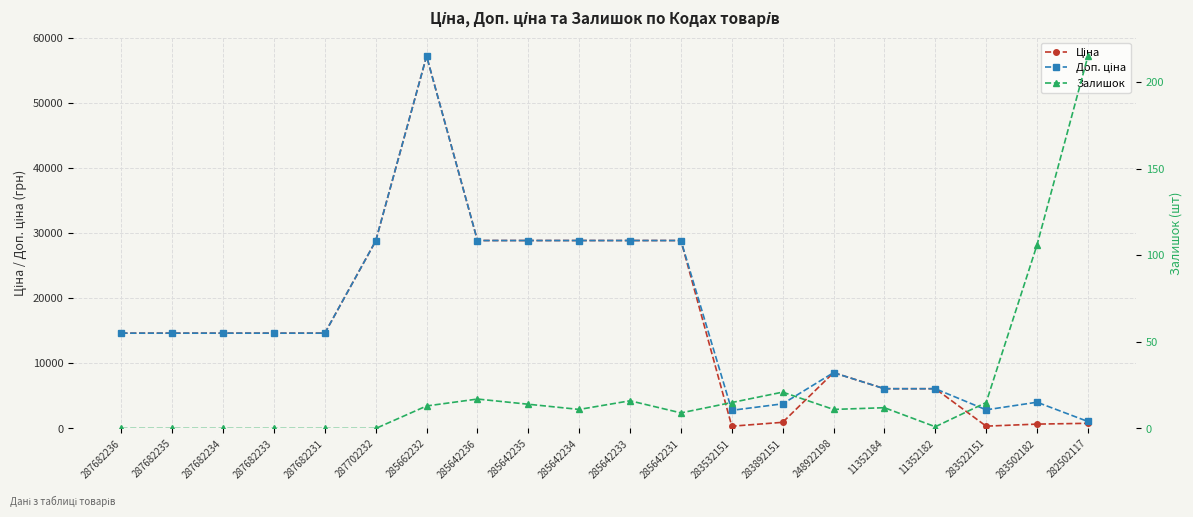

True or false: Ціна has a value of 947.6 at 283892151.

True